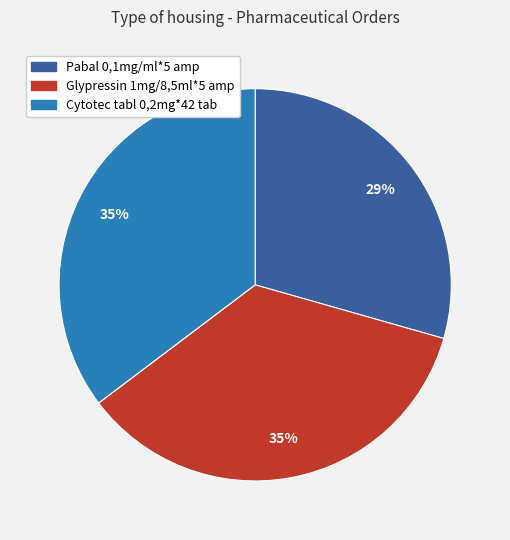

Is there a majority slice in this chart?

No